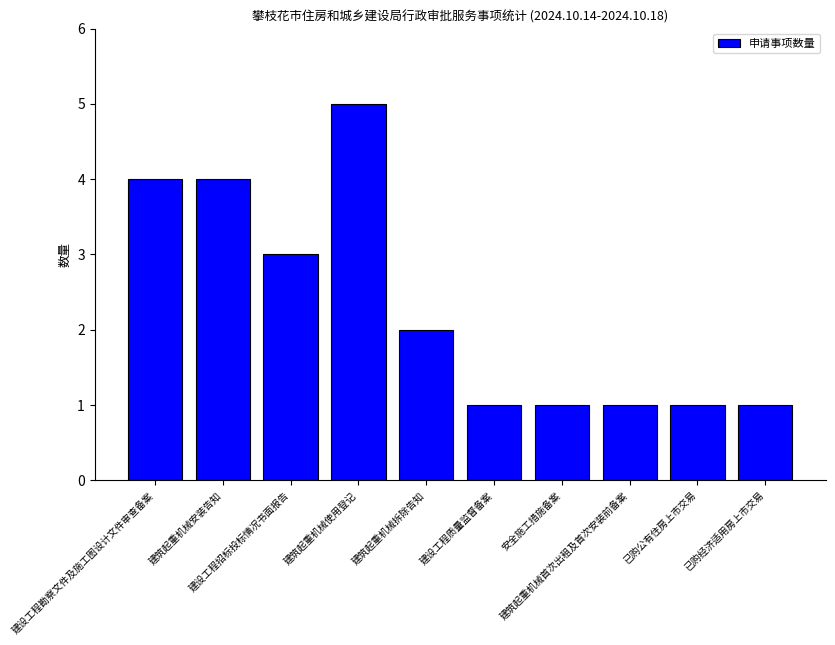

What is the label of the 1st bar from the left?

建设工程勘察文件及施工图设计文件审查备案